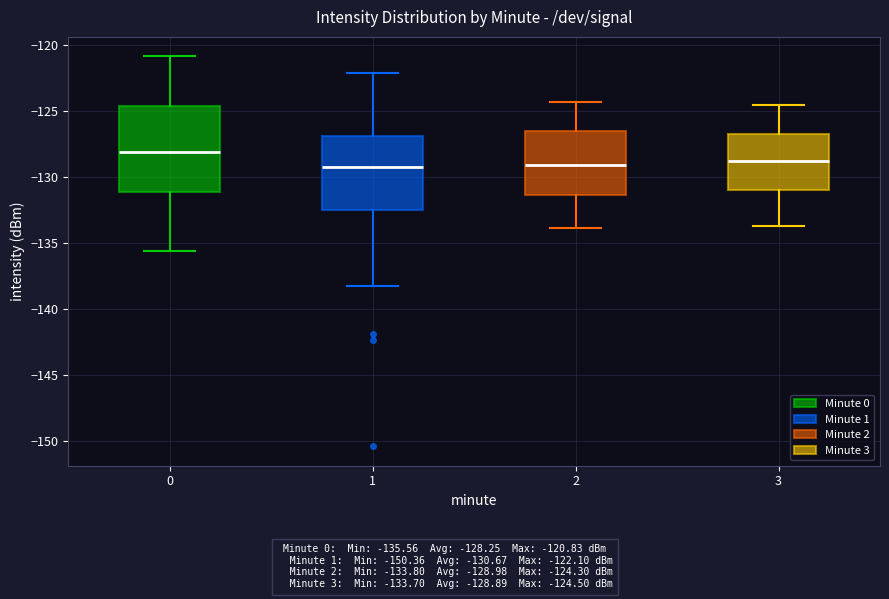

Reading left to right, read every box against the y-axis: the position of its median line, the range the box covers, and the ends of its whiskers. The values are not printed on the chart, so give them approximately, as read against the axis.

0: median -128.0, box -131.0 to -124.5, whiskers -135.5 to -121.0
1: median -129.0, box -132.5 to -127.0, whiskers -138.0 to -122.0
2: median -129.0, box -131.5 to -126.5, whiskers -134.0 to -124.5
3: median -128.5, box -131.0 to -126.5, whiskers -133.5 to -124.5